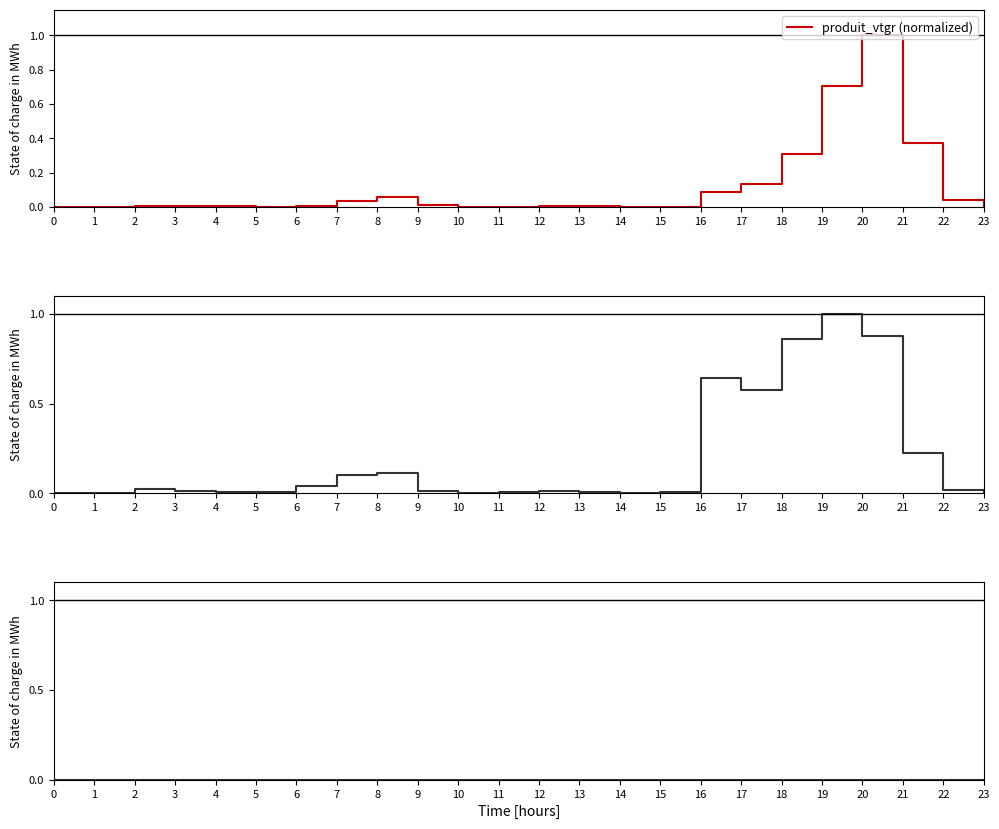

Does the chart display data point markers on the line(s)?

No